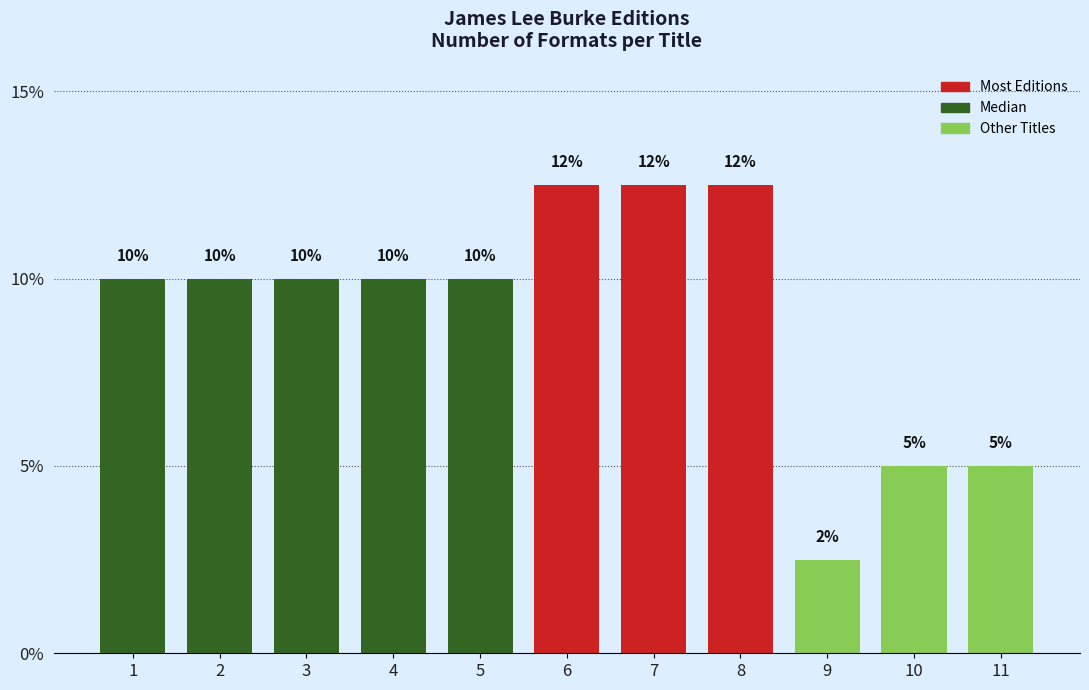

What is the difference between the maximum and minimum values?

10.0